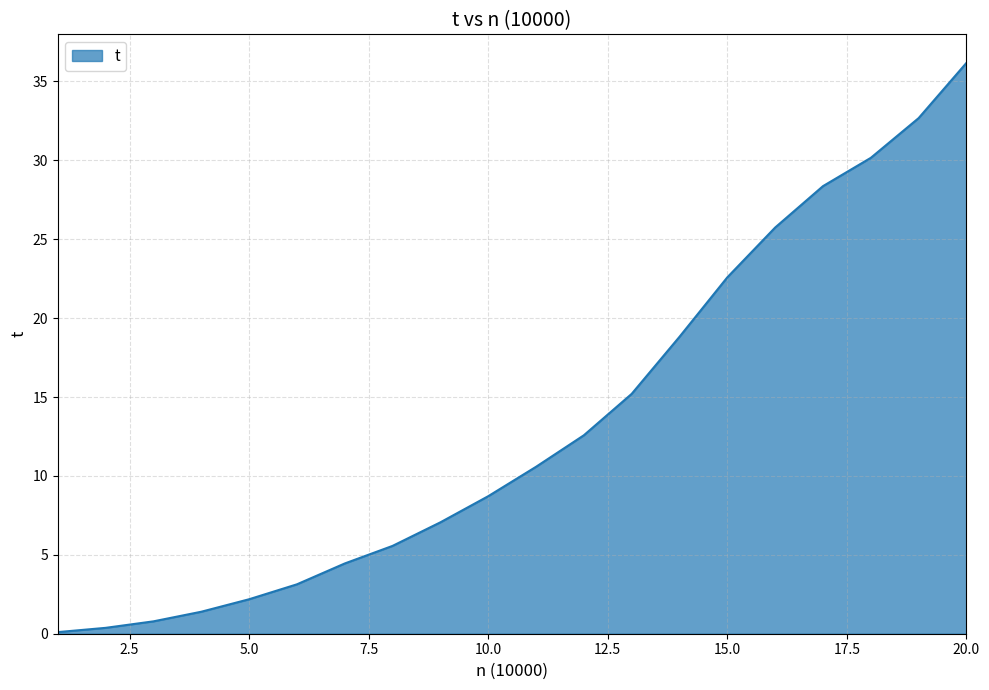

What is the difference between the maximum and minimum values?

36.1